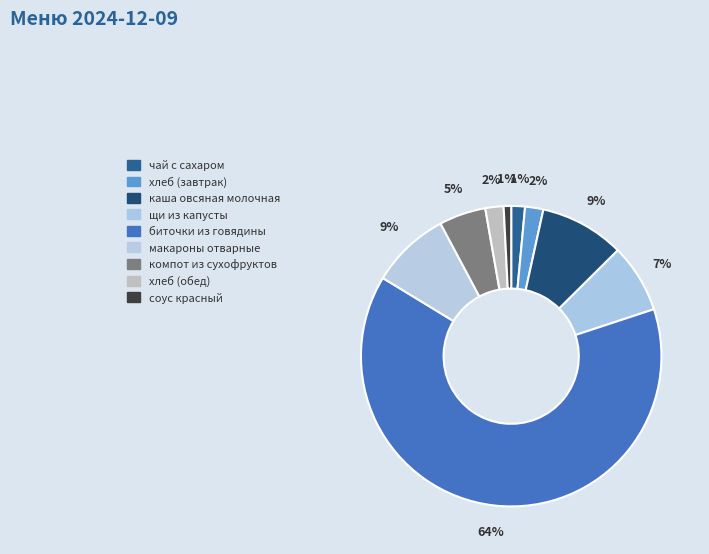

True or false: соус красный accounts for 14% of the total.

False